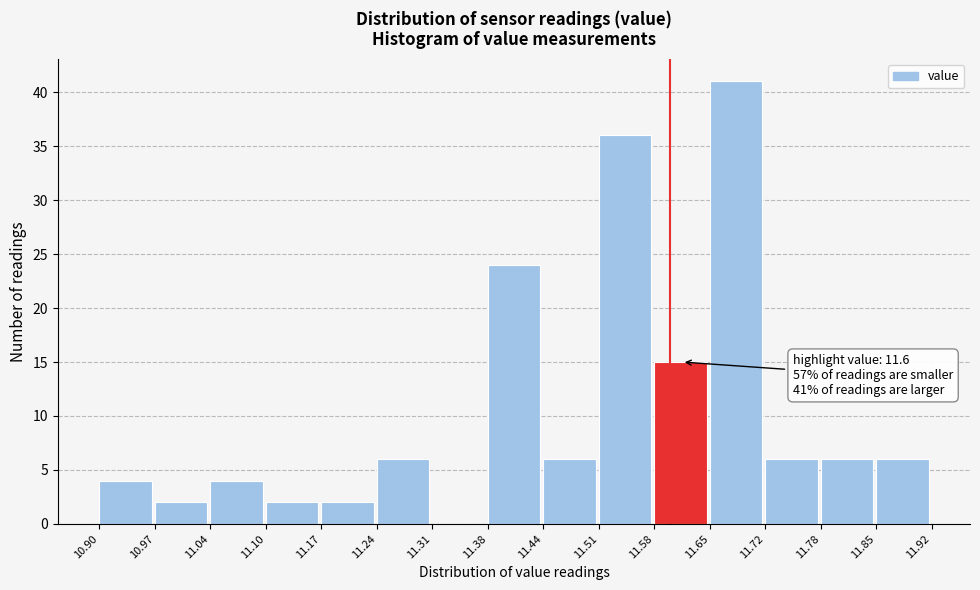

Which range on the x-axis has the tallest bar?

11.65 to 11.72